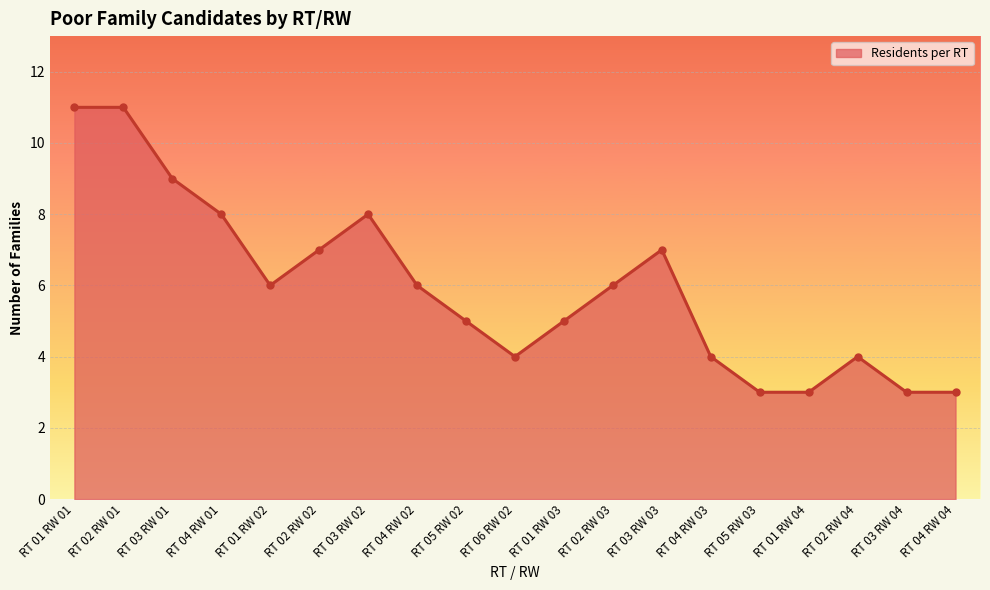

Read the value at RT 04 RW 03.

4